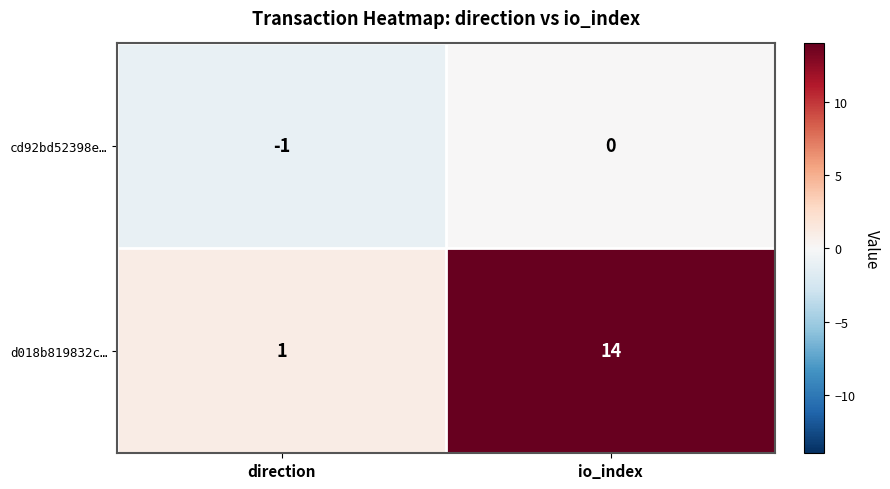

The value of d018b819832c… at direction is 1. True or false?

True